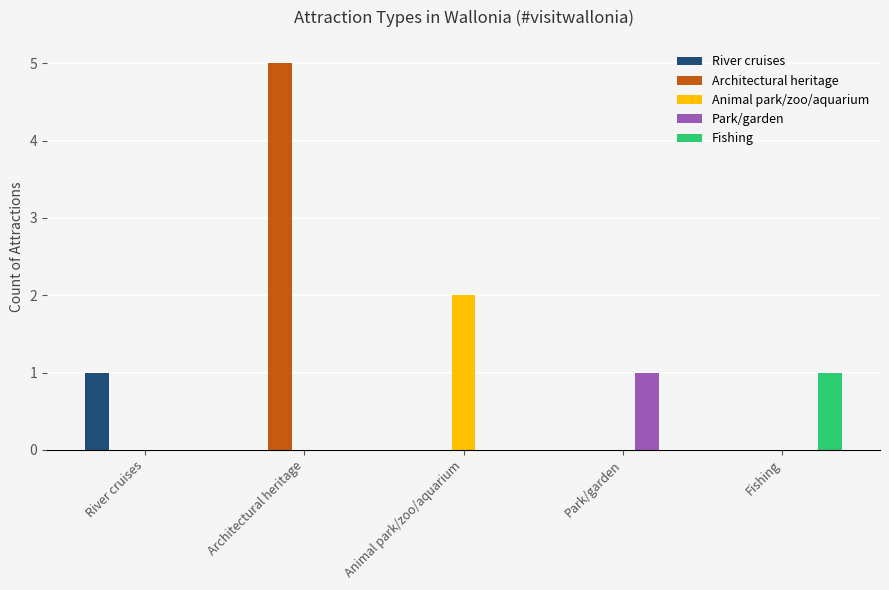

Which label corresponds to the largest value in the chart?

Architectural heritage